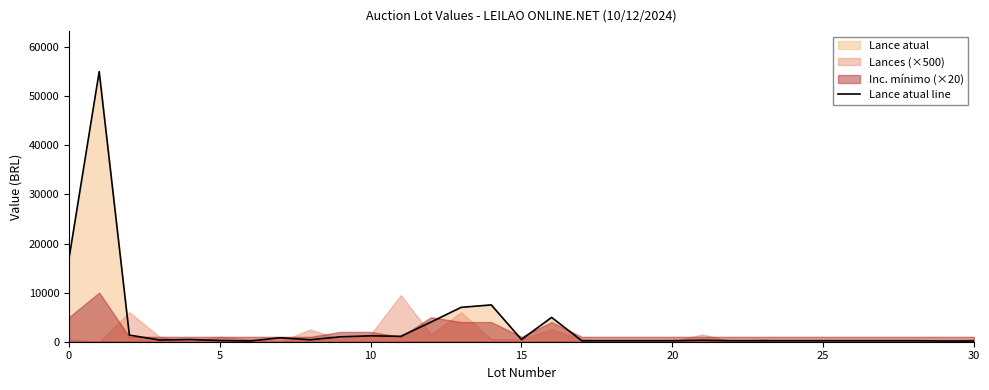

What is the average value?

3411